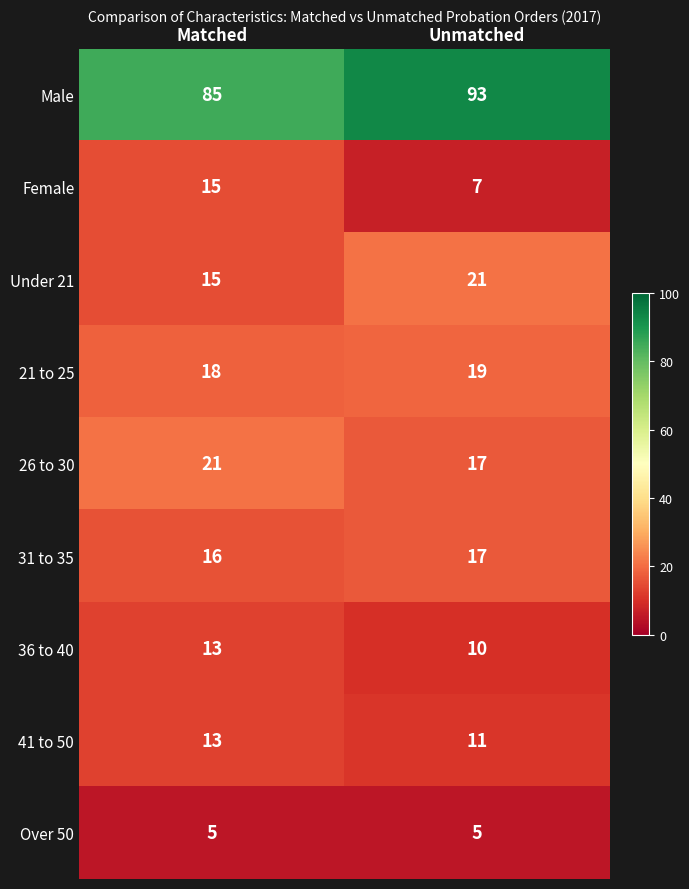

What is the sum of all 26 to 30 values?

38